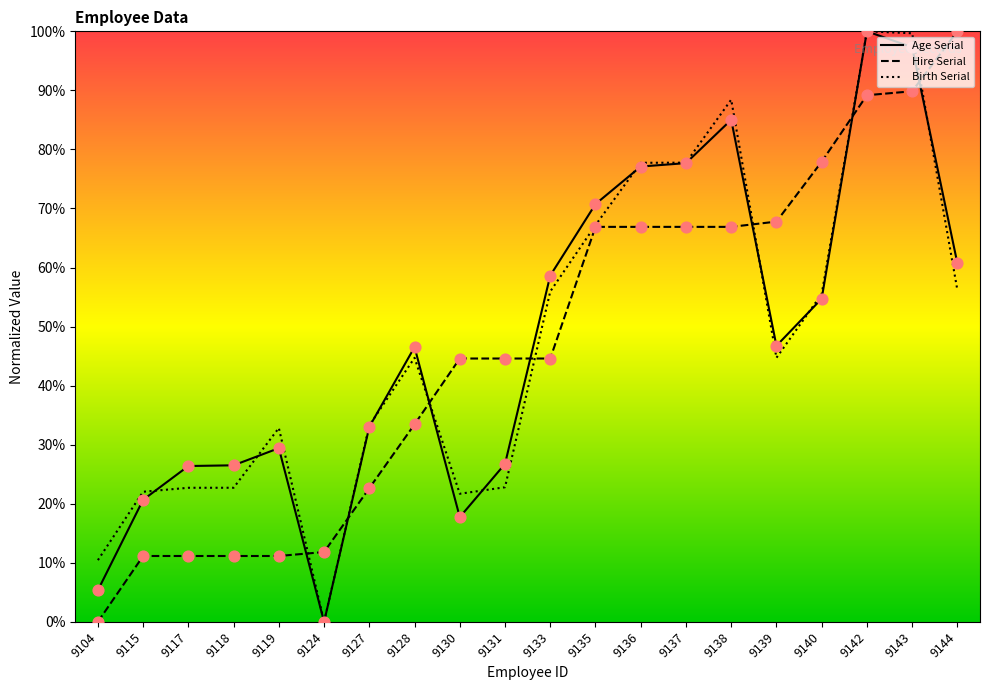

Which series has the largest Y range (max minus min)?

Age Serial